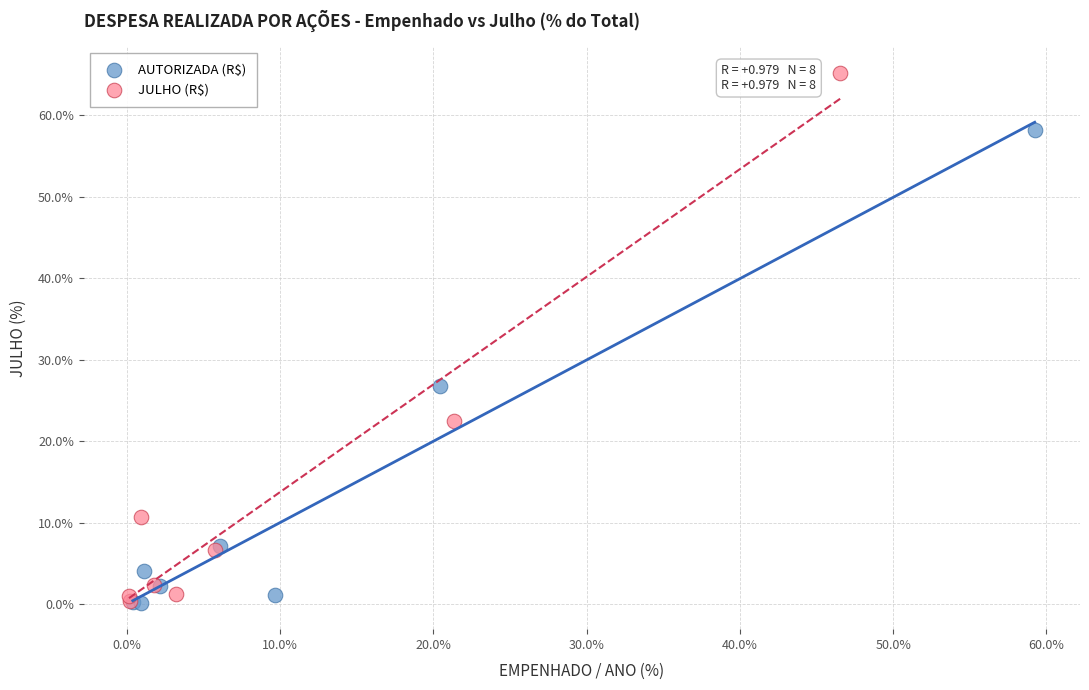

Which series has the largest Y range (max minus min)?

JULHO (R$)